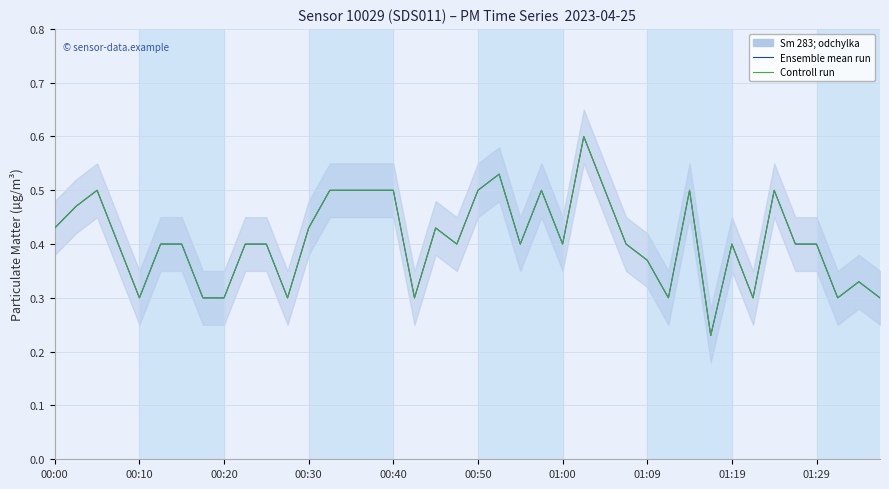

What is the minimum value shown in the chart?

0.2